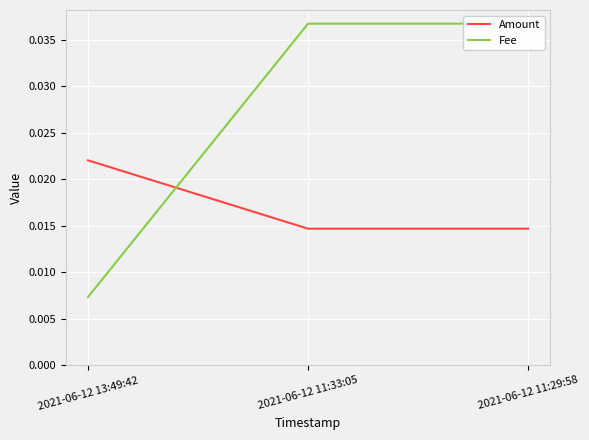

Which category has the lowest value in the Amount series?

2021-06-12 11:33:05